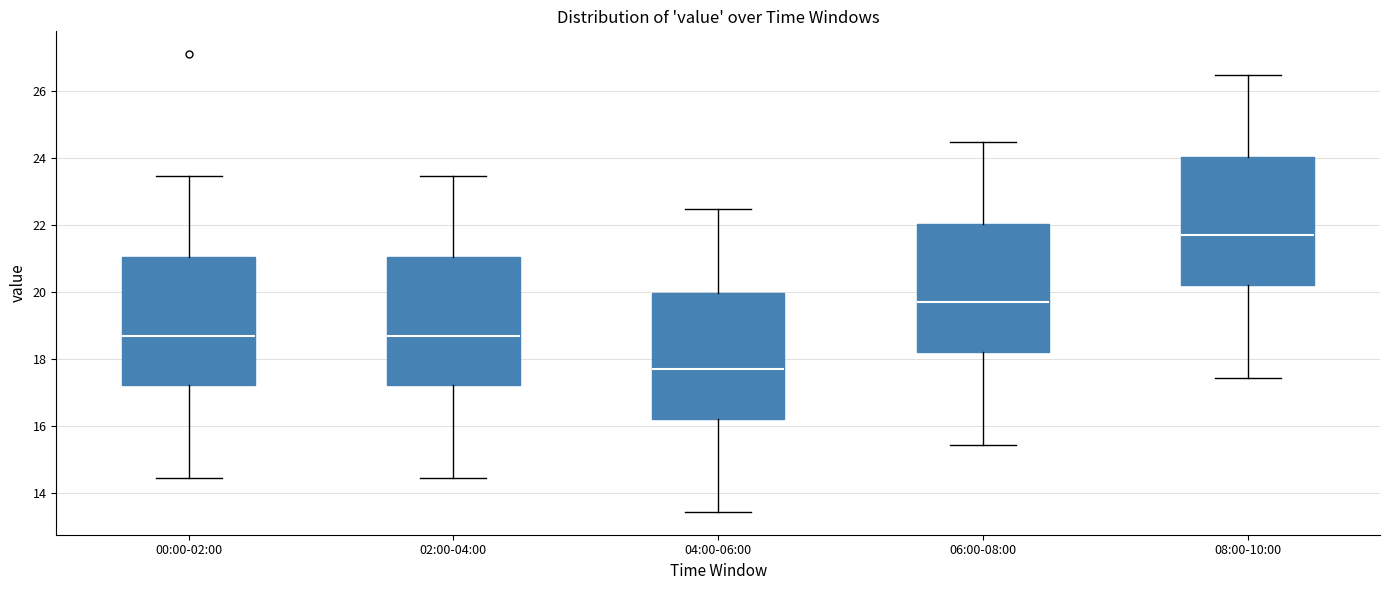

Reading left to right, transcribe this box plot: for each box, give where its median line is, the range the box spans, and where its two whiskers end, as read against the y-axis. The values are not printed on the chart, so give them approximately, as read against the axis.

00:00-02:00: median 18.8, box 17.2 to 21.0, whiskers 14.4 to 23.4
02:00-04:00: median 18.8, box 17.2 to 21.0, whiskers 14.4 to 23.4
04:00-06:00: median 17.8, box 16.2 to 20.0, whiskers 13.4 to 22.4
06:00-08:00: median 19.8, box 18.2 to 22.0, whiskers 15.4 to 24.4
08:00-10:00: median 21.8, box 20.2 to 24.0, whiskers 17.4 to 26.4